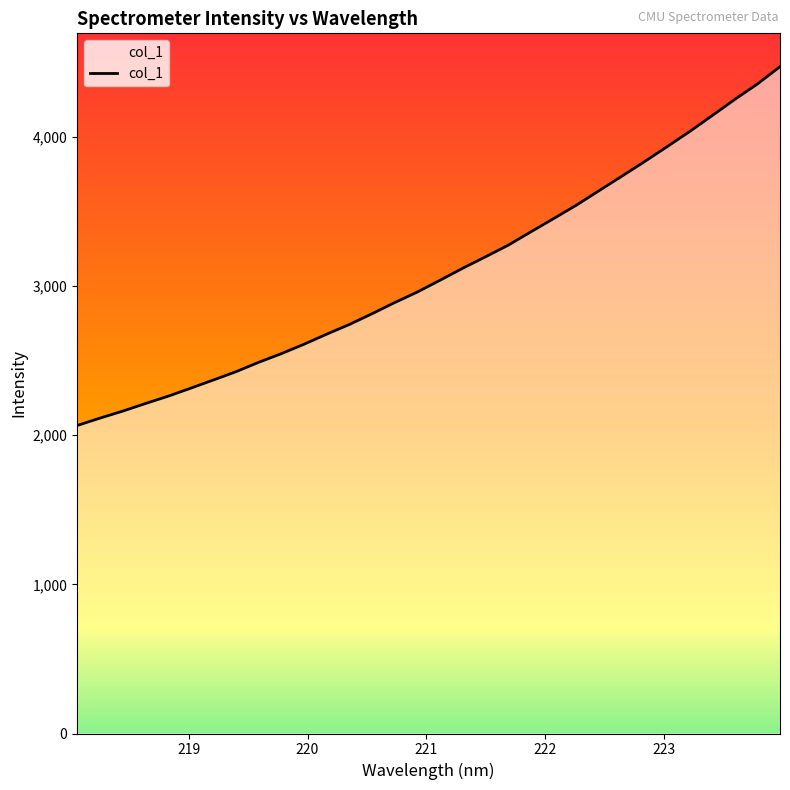

What is the smallest value displayed?

2065.6